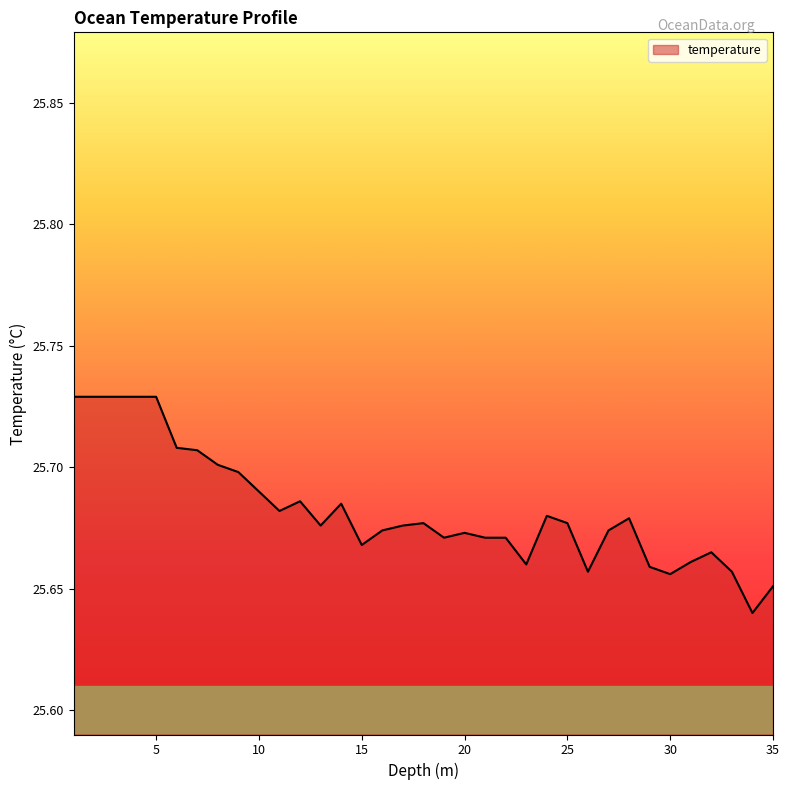

Reading left to right, what are all the values shown in this chart?

25.7	25.7	25.7	25.7	25.7	25.7	25.7	25.7	25.7	25.7	25.7	25.7	25.7	25.7	25.7	25.7	25.7	25.7	25.7	25.7	25.7	25.7	25.7	25.7	25.7	25.7	25.7	25.7	25.7	25.7	25.7	25.7	25.7	25.6	25.7